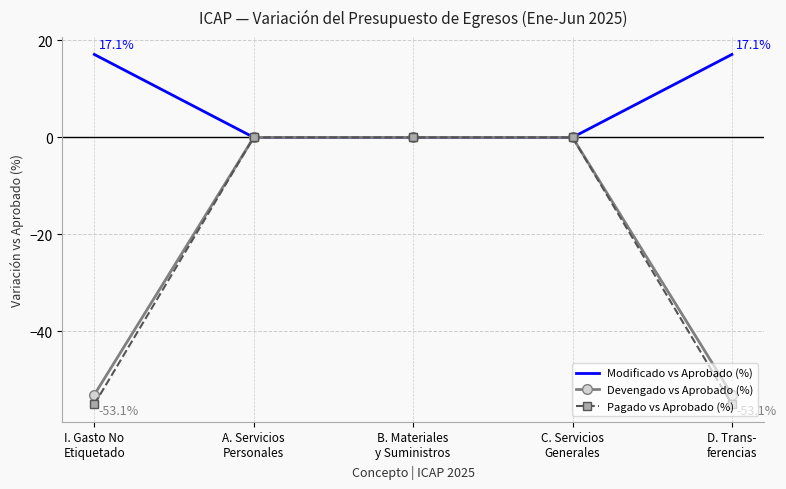

What is the smallest value displayed?

-55.0